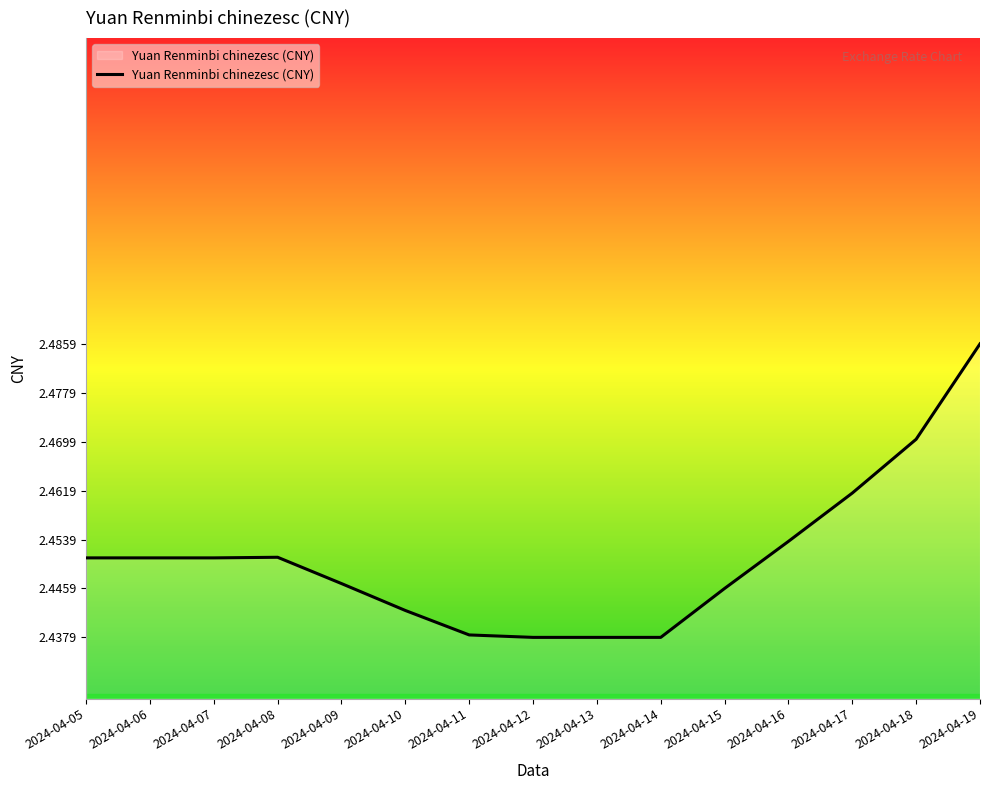

The chart shows a value of 3.7 at 2024-04-19. True or false?

False